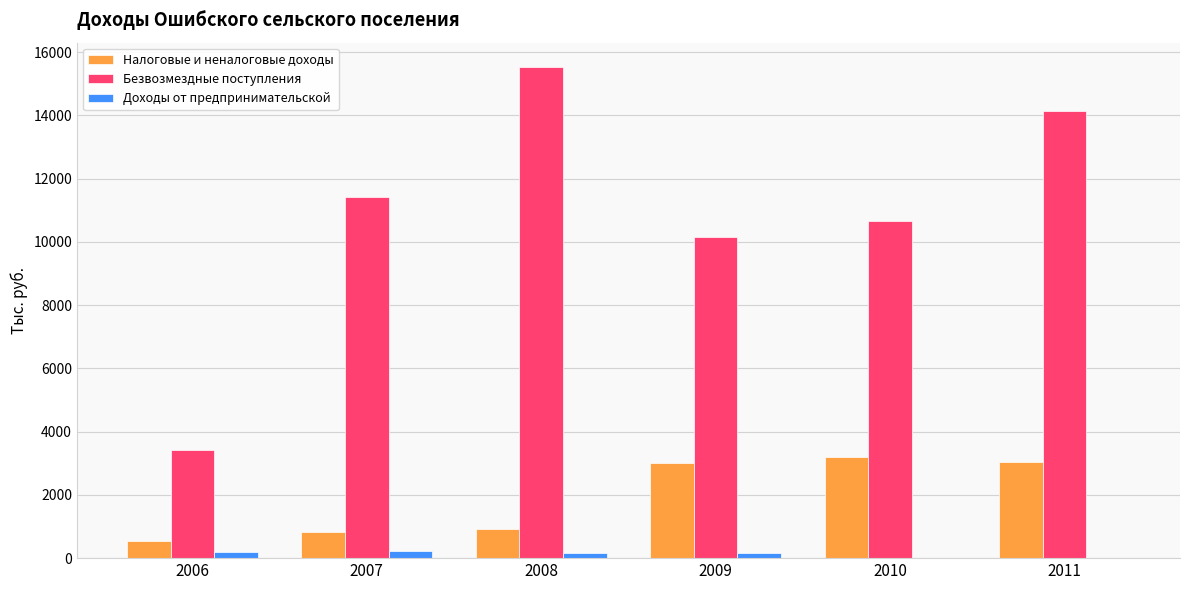

Count the number of categories in the chart.

6